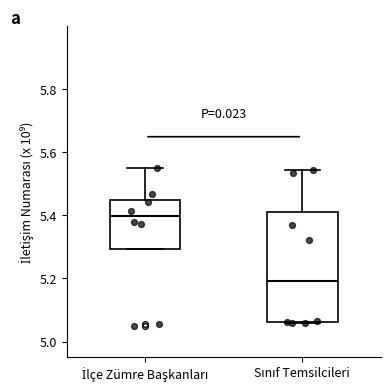

Which box has the lowest median line?

Sınıf Temsilcileri